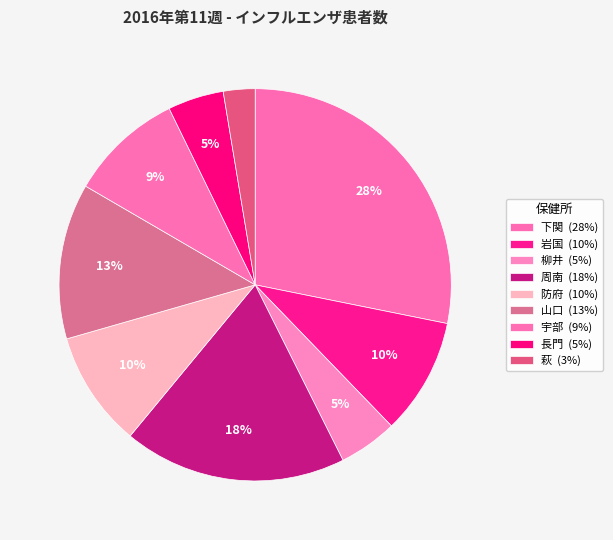

To the nearest percent, what portion does 萩 represent?

3%